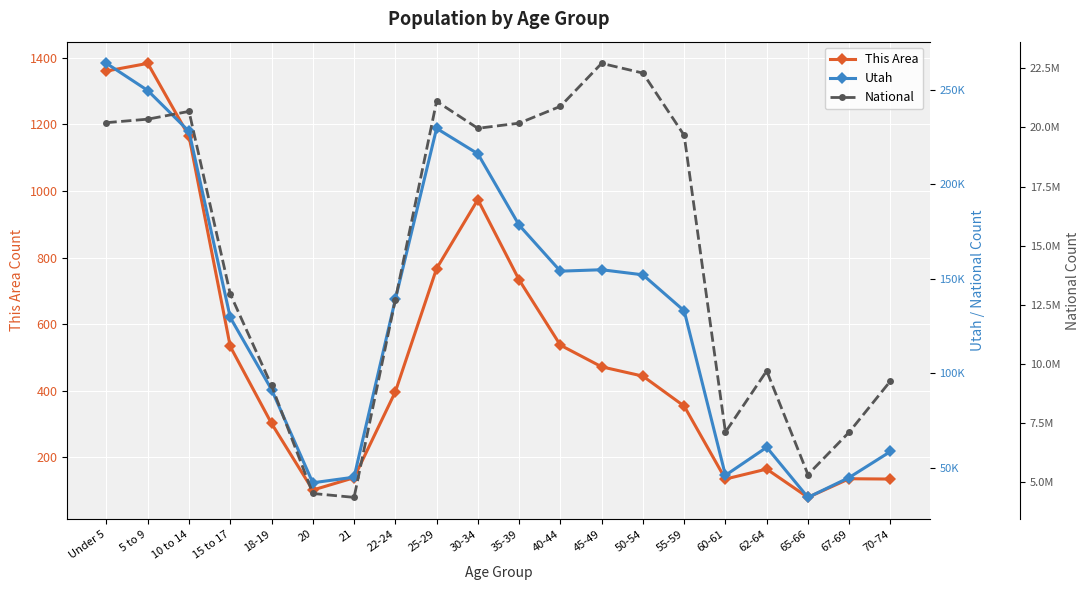

What is the average value of the Utah series?

132632